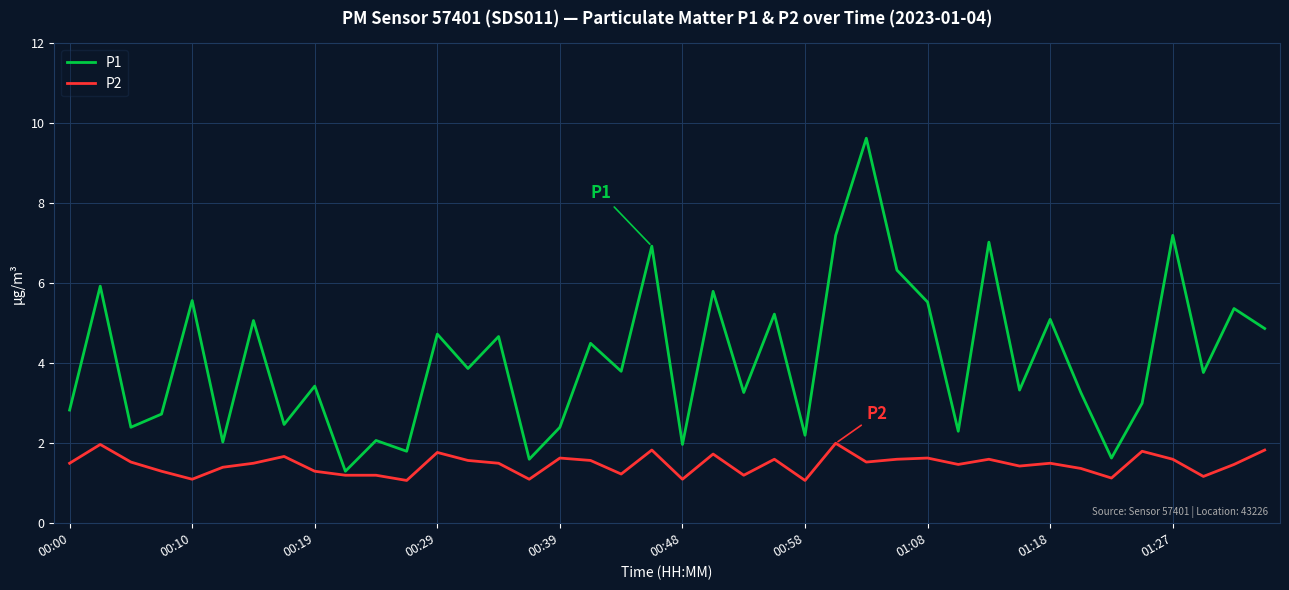

Which series has the largest range (max minus min)?

P1